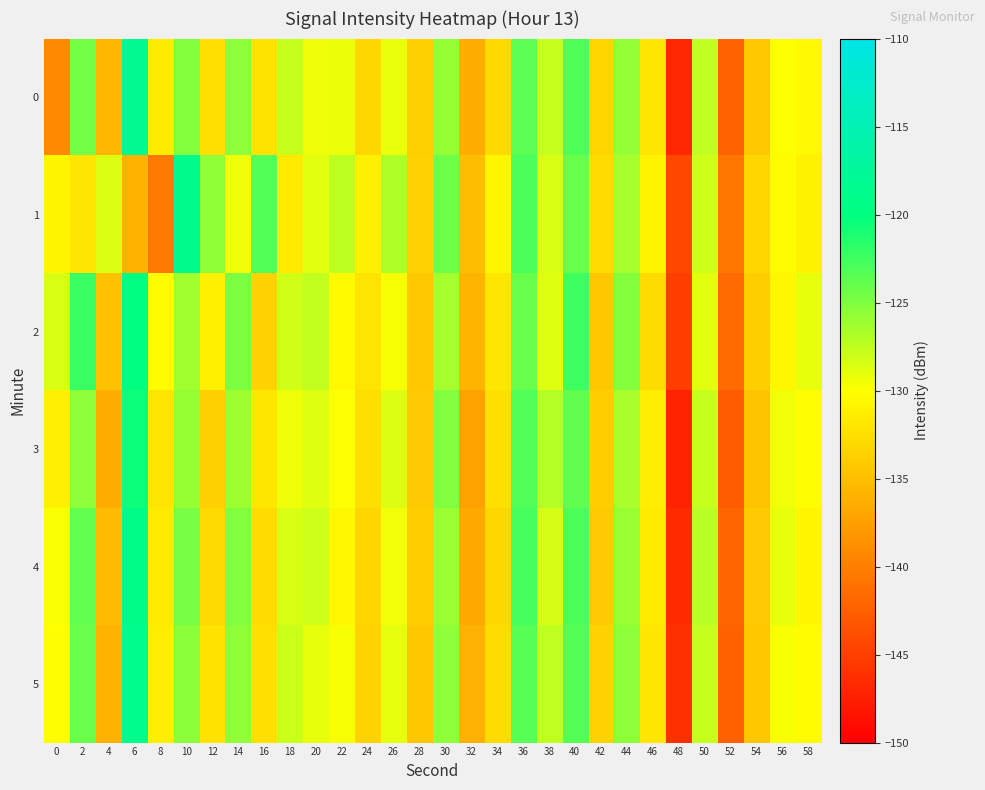

What is the maximum value shown in the chart?

-118.2